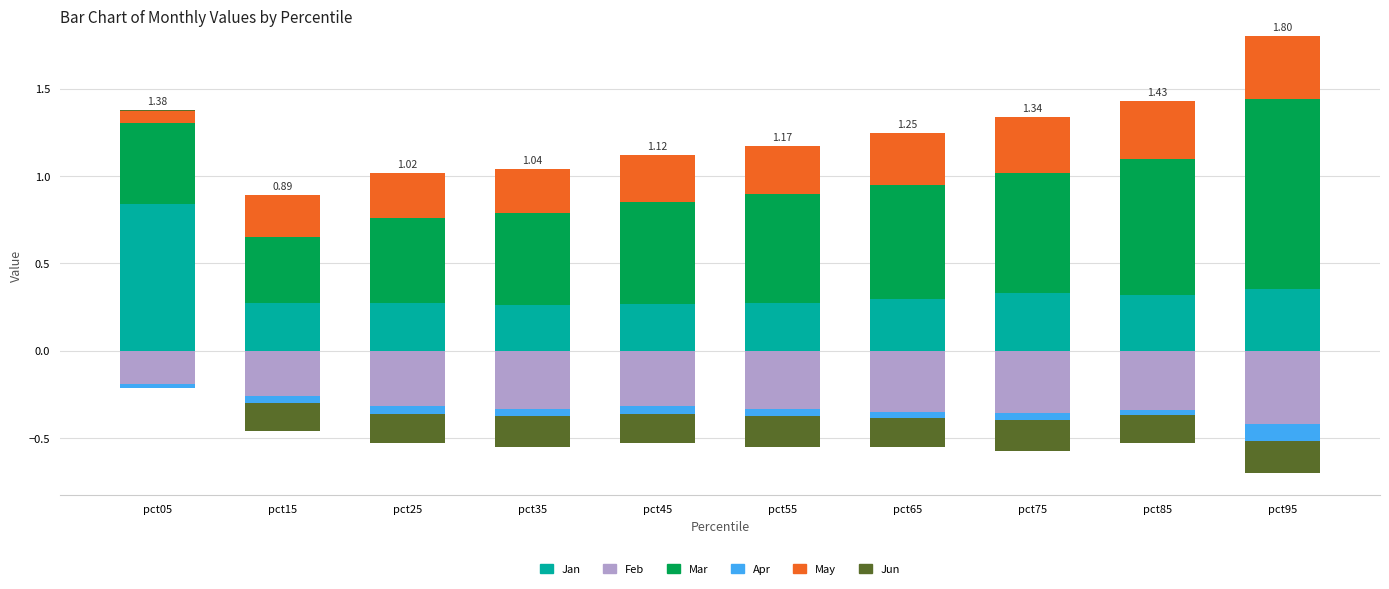

Between pct25 and pct15, which is larger?

pct15